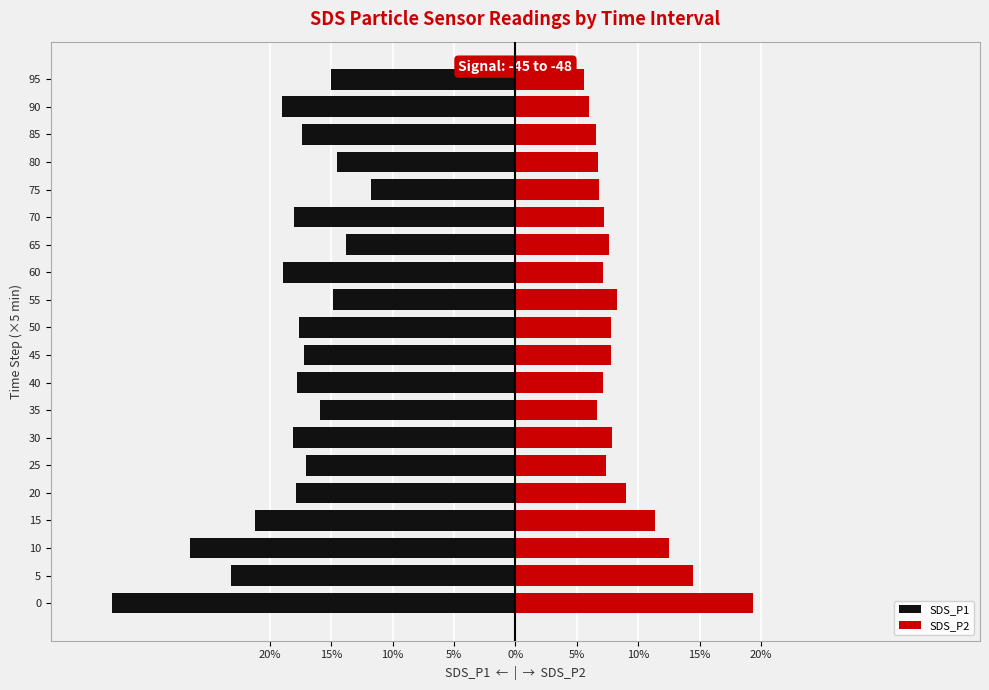

Which series changed the most between 45 and 60?

SDS_P1